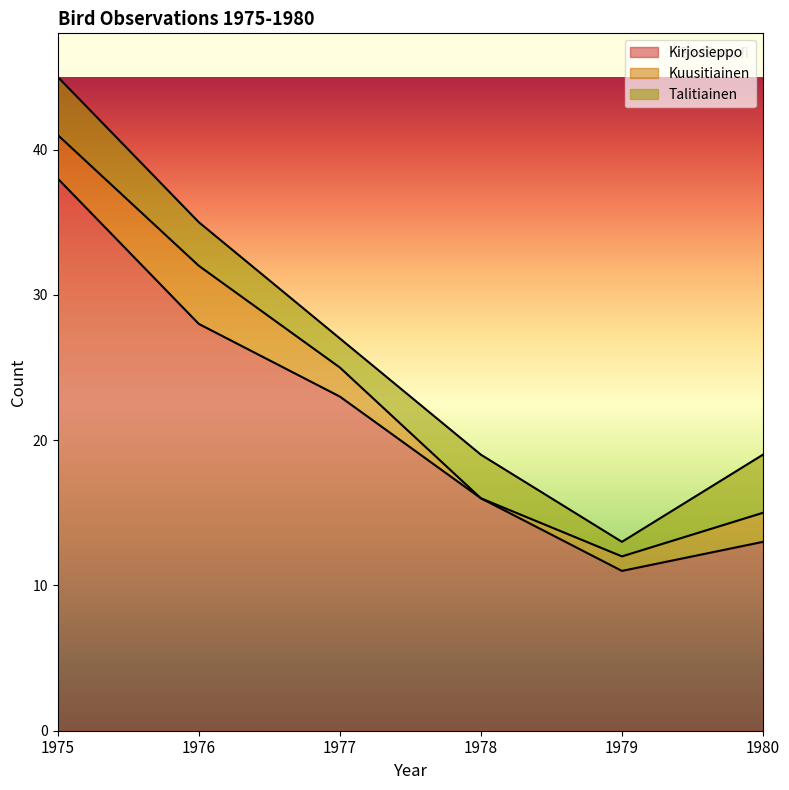

What is the difference between the maximum and minimum values in the Kuusitiainen series?

4